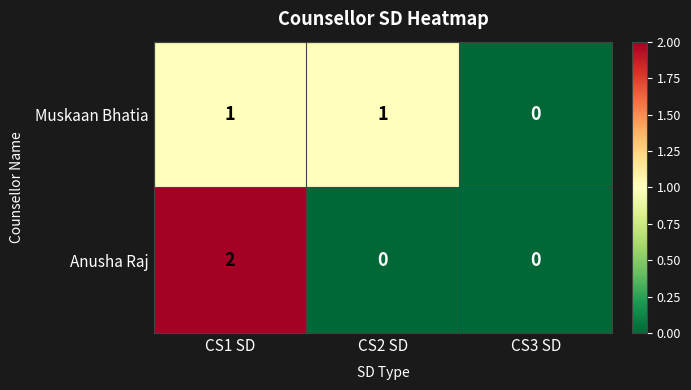

The value of Anusha Raj at CS3 SD is 1. True or false?

False